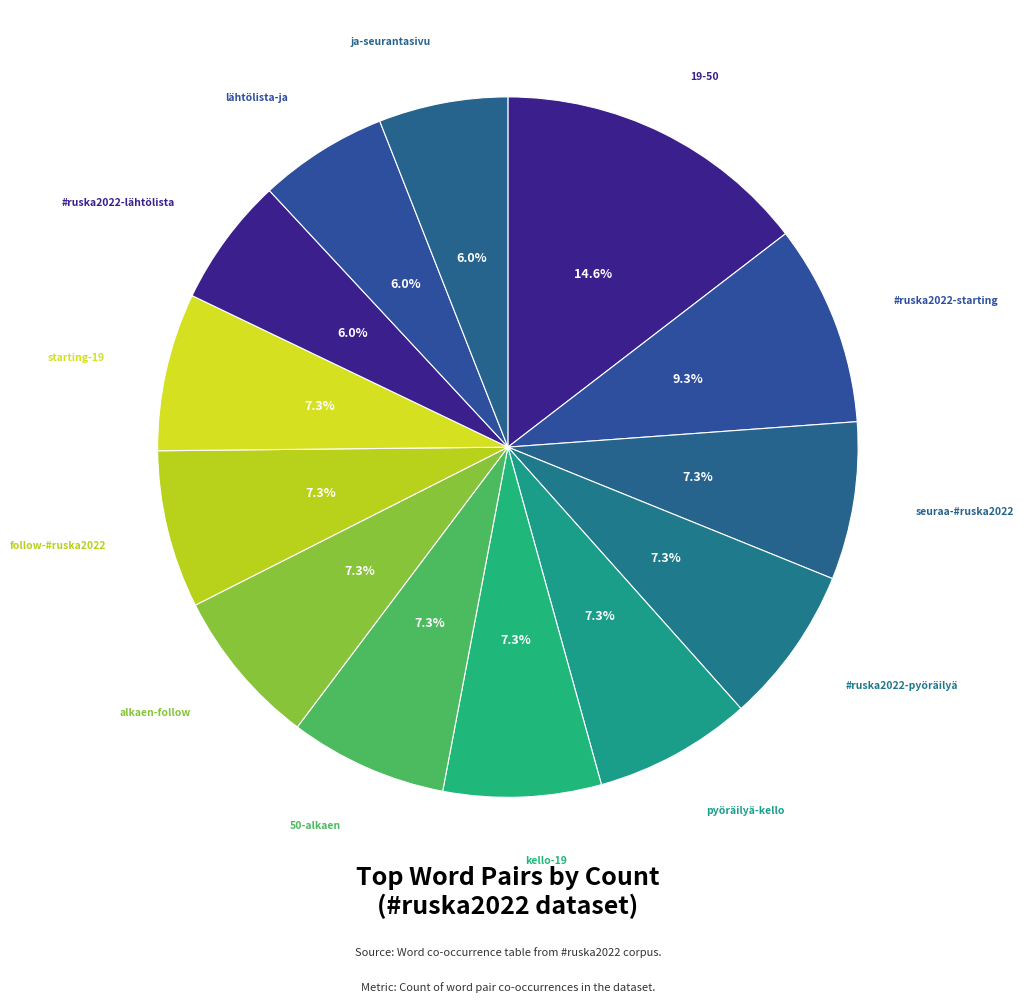

Is there any slice that represents more than half of the pie?

No